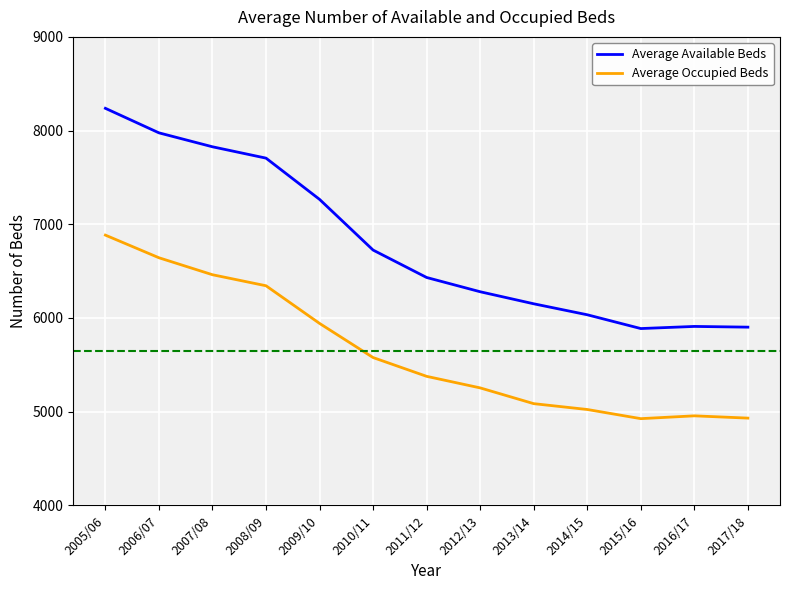

The value of Average Available Beds at 2014/15 is 2501.9. True or false?

False